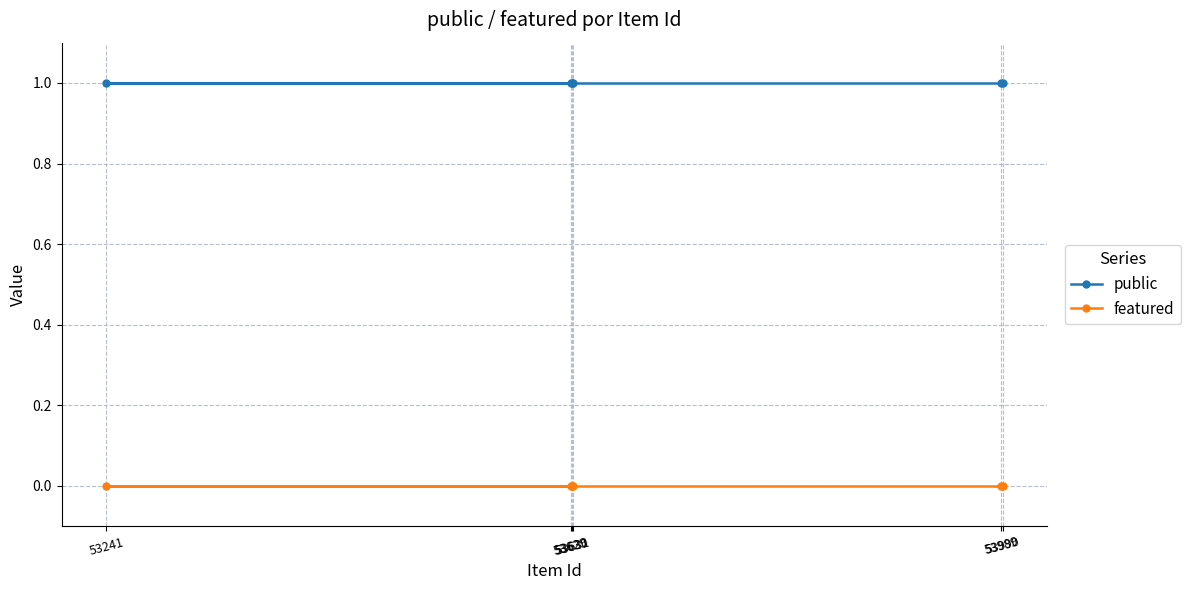

True or false: public and featured intersect in this chart.

False